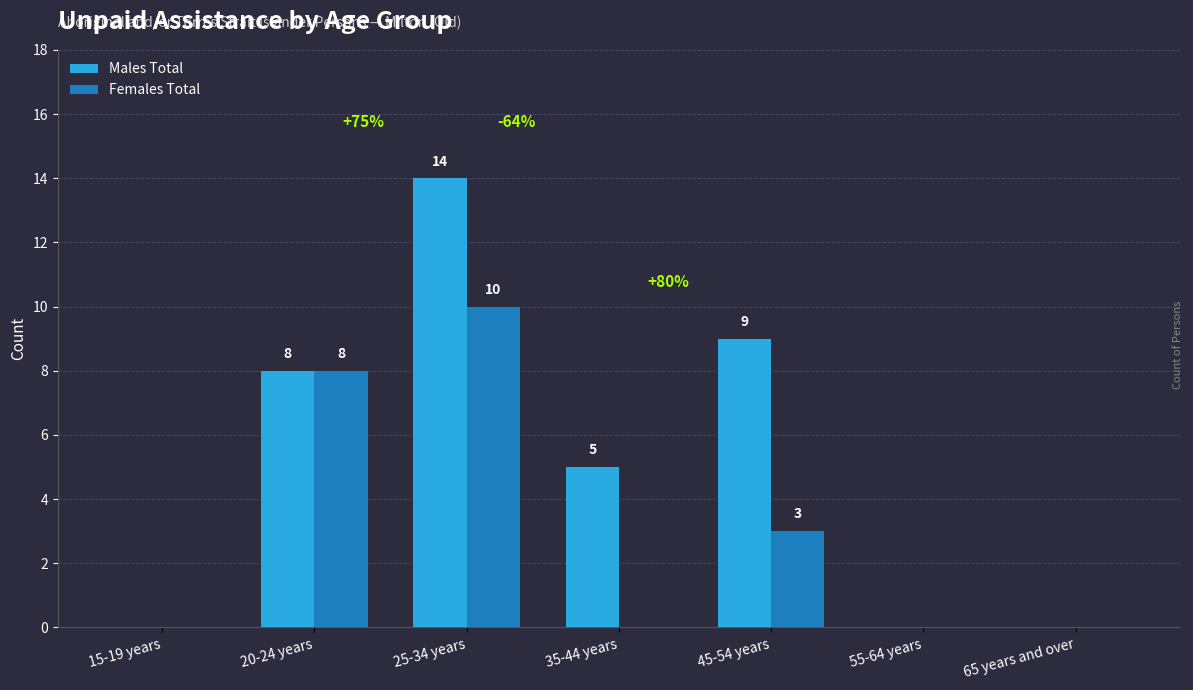

Reading left to right, extract all data points from this chart.

Males Total: 0	8	14	5	9	0	0
Females Total: 0	8	10	0	3	0	0